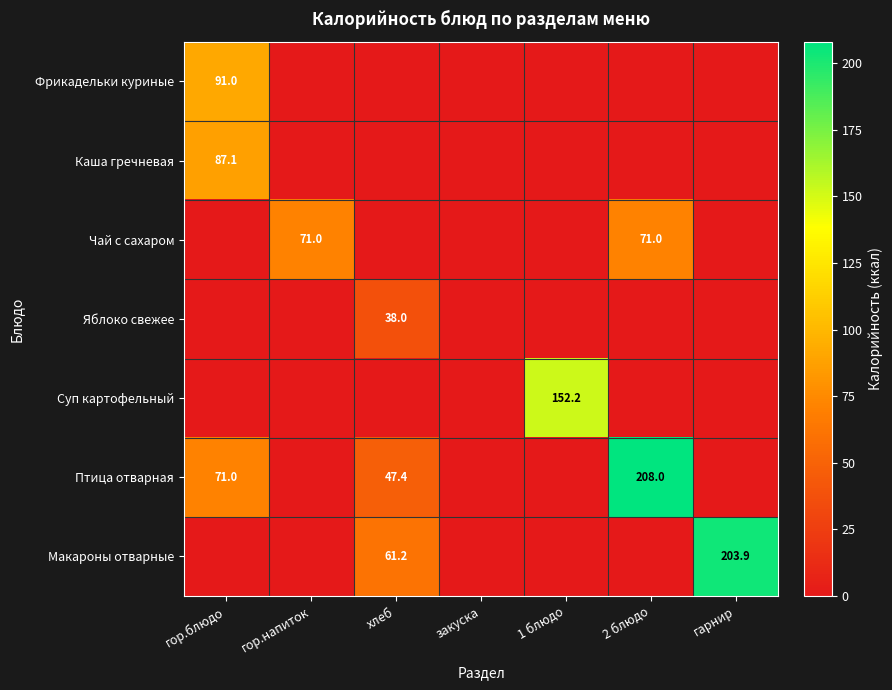

Is it true that Суп картофельный equals 213.8 at 1 блюдо?

False